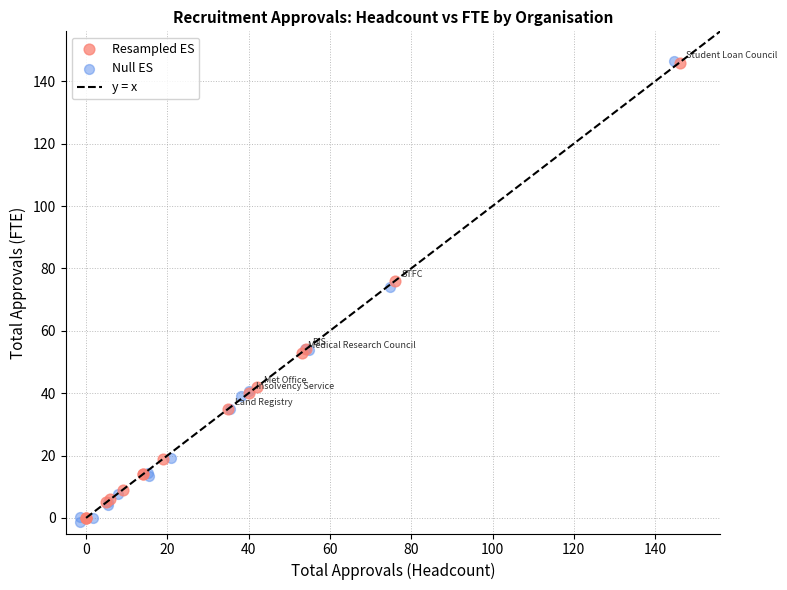

Which series has the widest spread of Y values?

Null ES